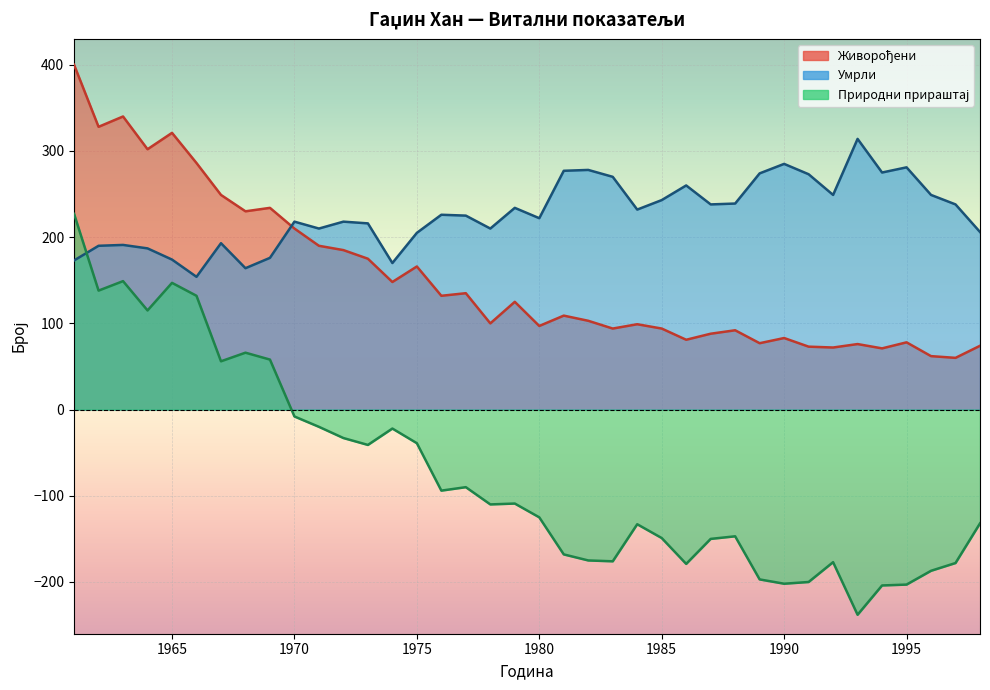

What is the value of the Природни прираштај point at the 4th from the left?

115